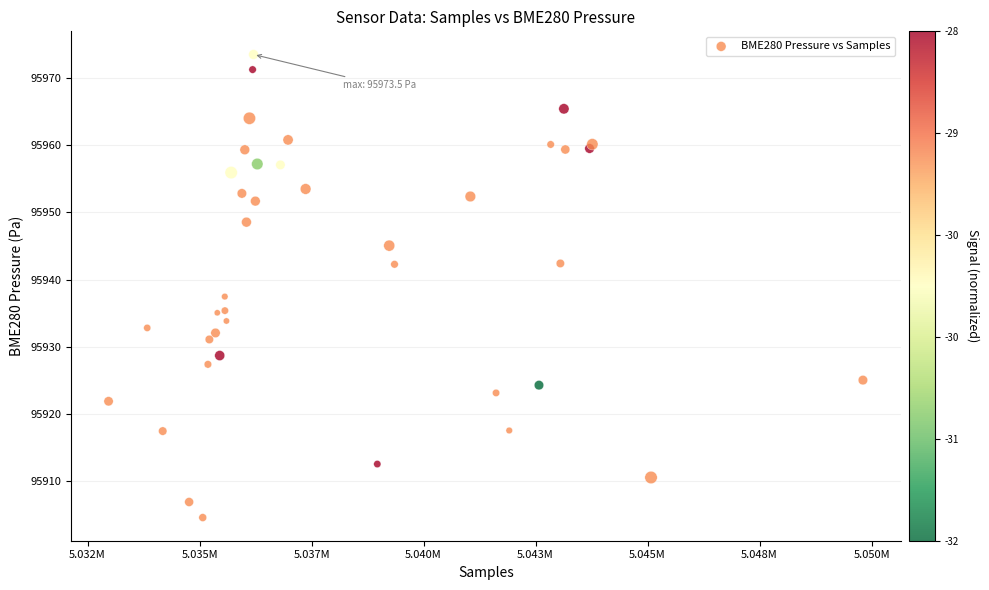

What Y value in the scatter plot is closest to 95939?

95937.5